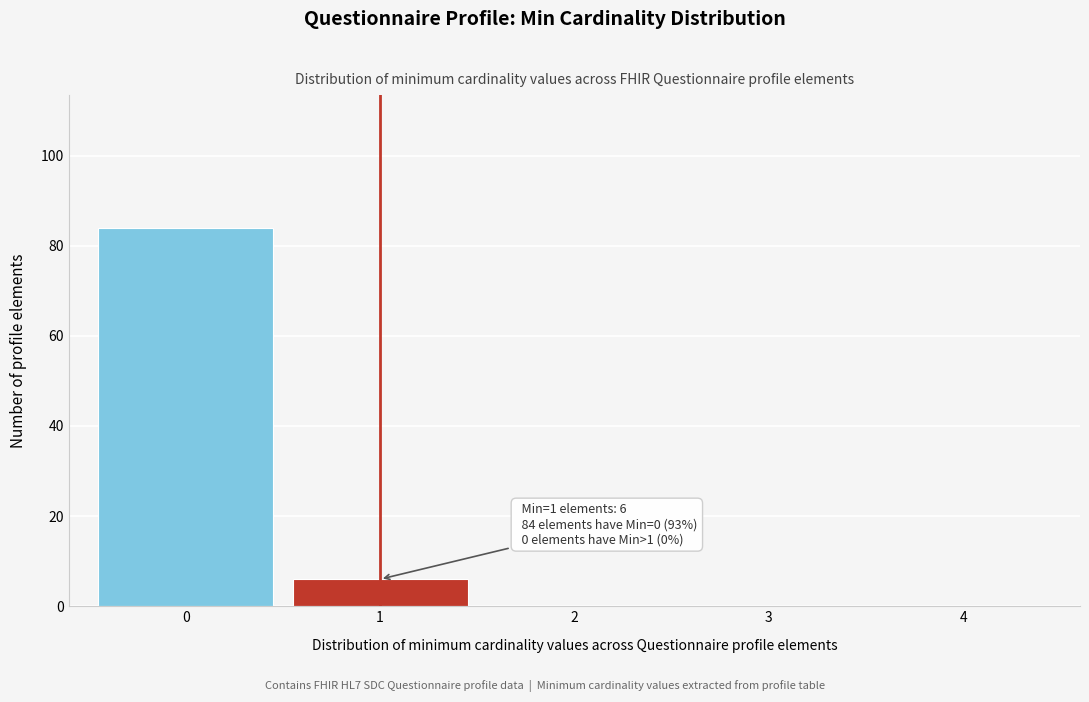

Reading left to right, list all the values displayed in this chart.

0=84	1=6	2=0	3=0	4=0